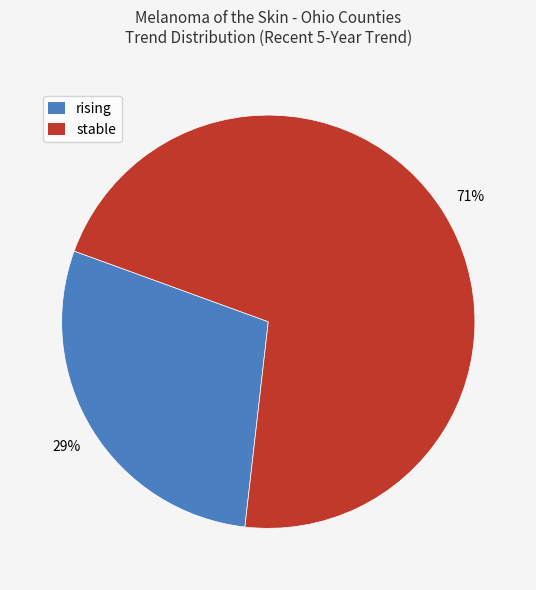

Is there a majority slice in this chart?

Yes